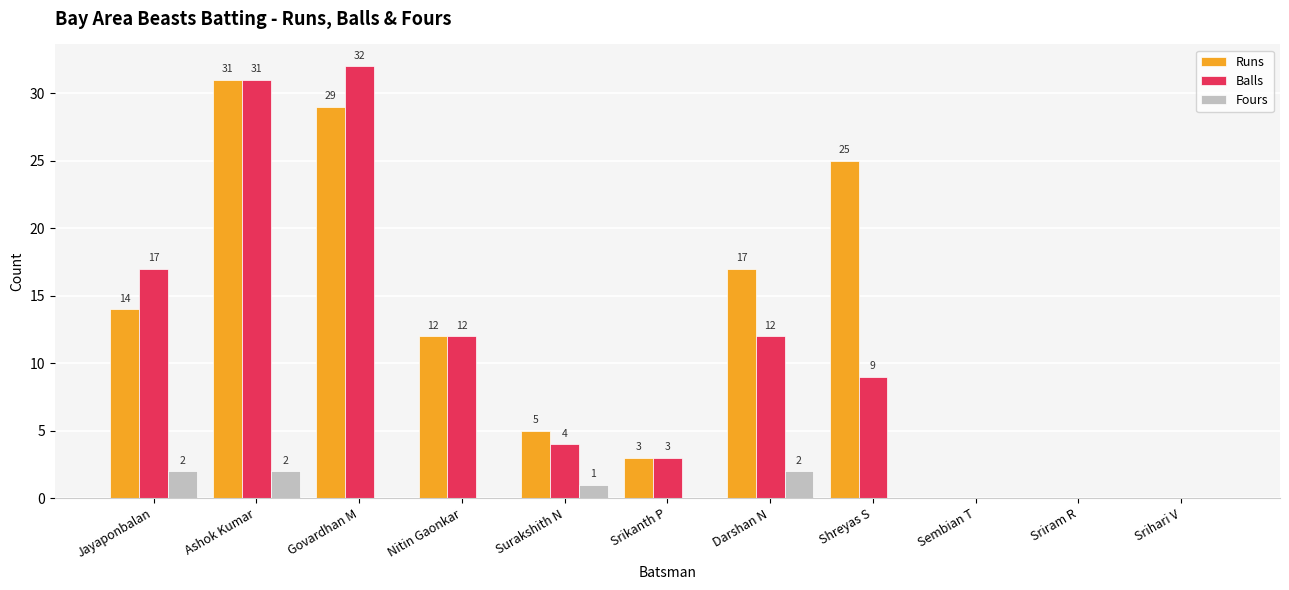

What are all the series names shown in the legend?

Runs, Balls, Fours